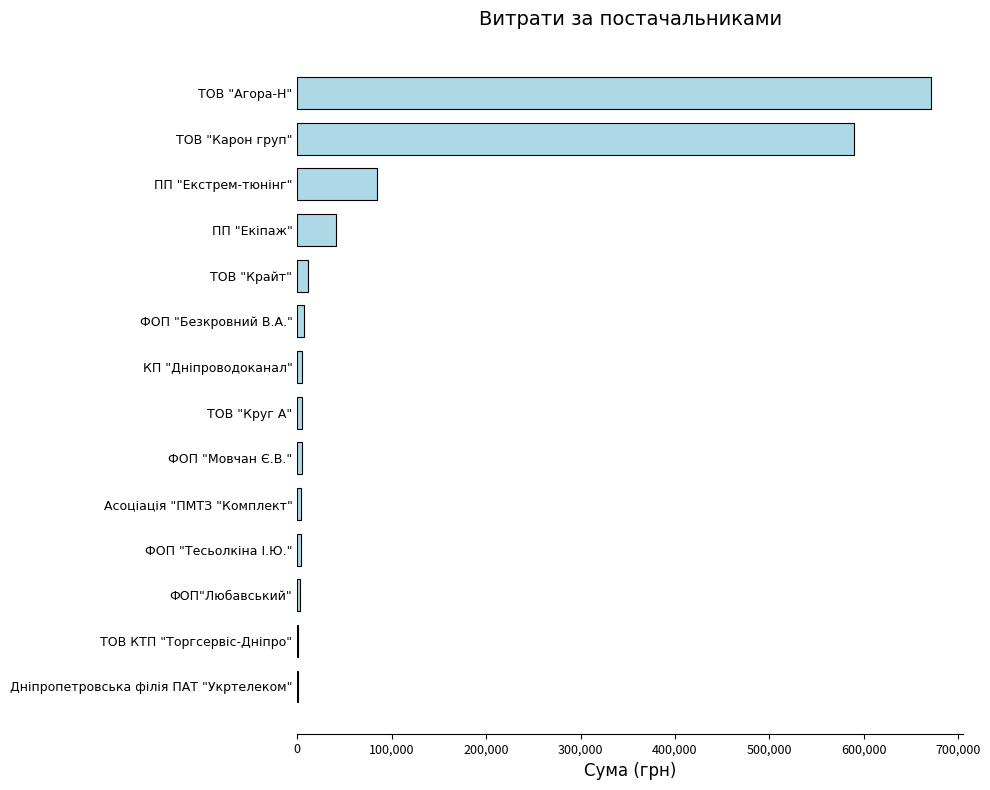

What is the maximum value shown in the chart?

671523.5